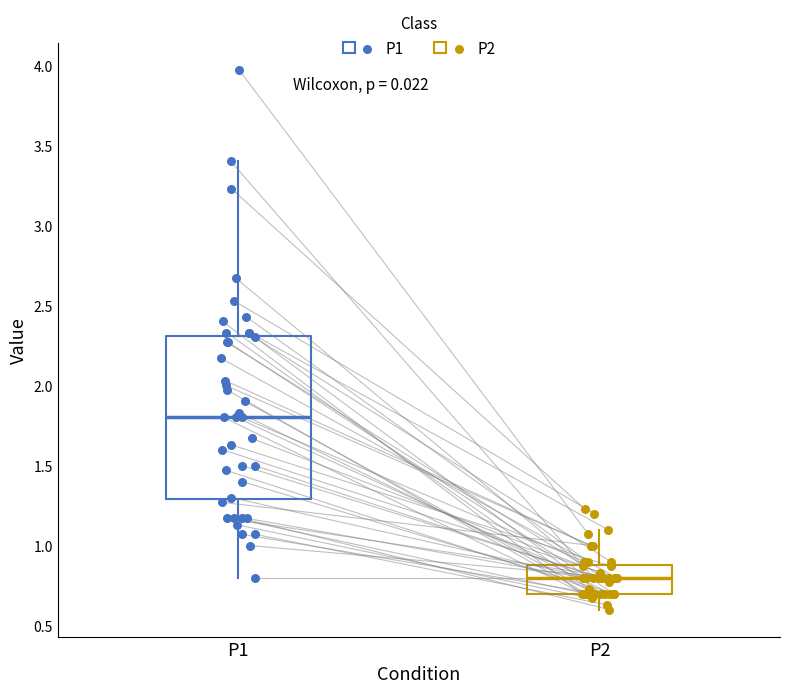

Comparing the boxes themselves (not the whiskers), which one is the tallest?

P1